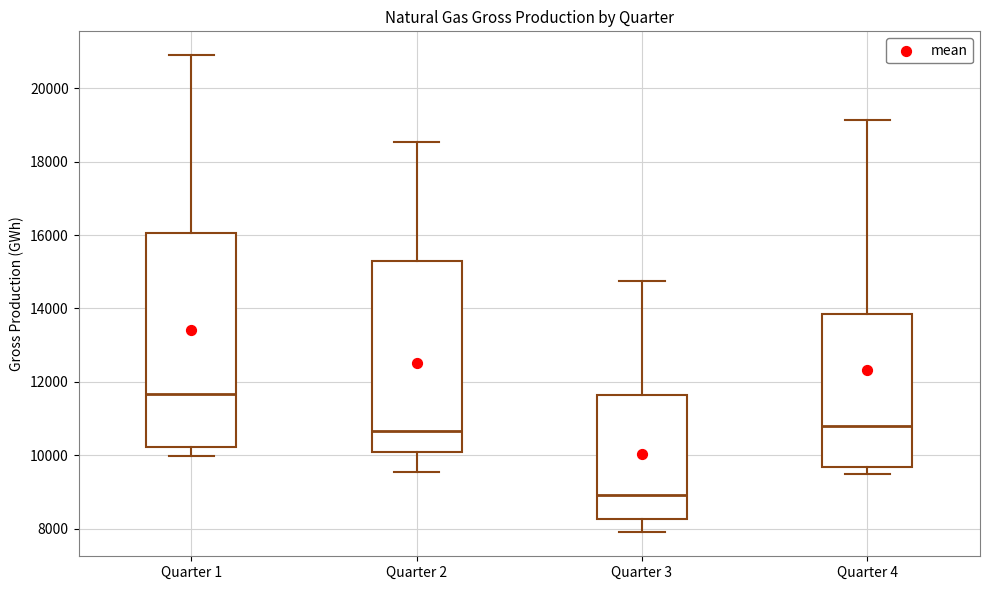

Reading left to right, read every box against the y-axis: the position of its median line, the range the box covers, and the ends of its whiskers. The values are not printed on the chart, so give them approximately, as read against the axis.

Quarter 1: median 11600, box 10200 to 16000, whiskers 10000 to 21000
Quarter 2: median 10600, box 10000 to 15400, whiskers 9600 to 18600
Quarter 3: median 9000, box 8200 to 11600, whiskers 7800 to 14800
Quarter 4: median 10800, box 9600 to 13800, whiskers 9400 to 19200